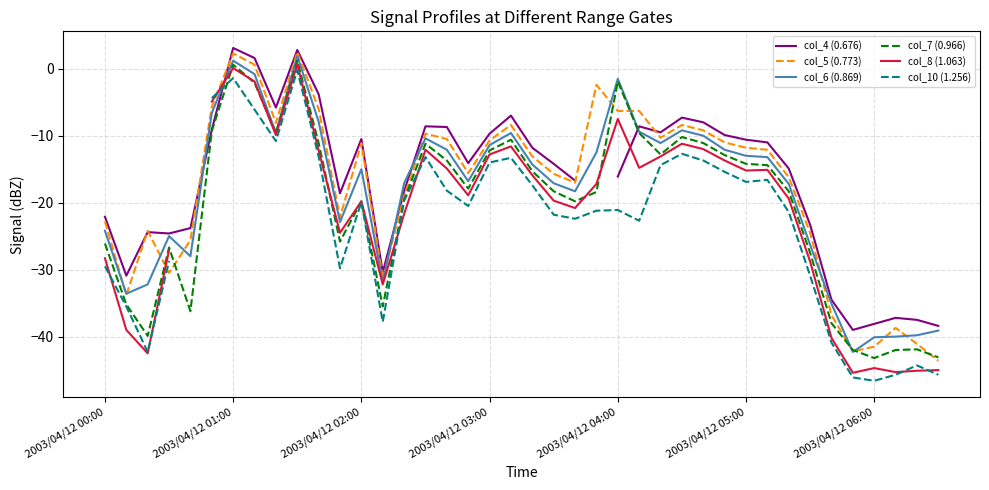

List the series in order of their overall mean, highest first.

col_4 (0.676), col_5 (0.773), col_6 (0.869), col_7 (0.966), col_8 (1.063), col_10 (1.256)